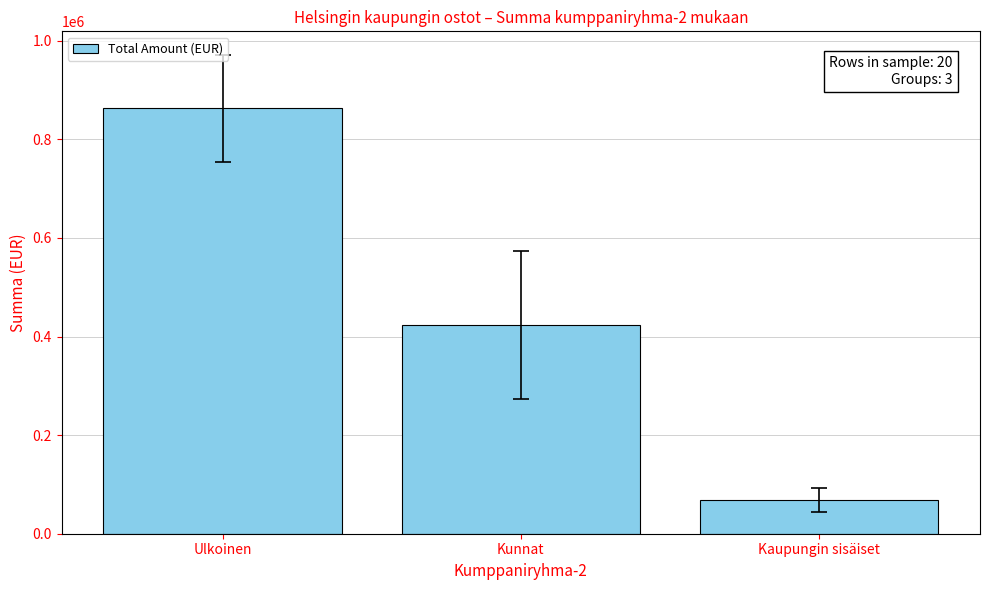

Rank the categories by value from lowest to highest.

Kaupungin sisäiset, Kunnat, Ulkoinen